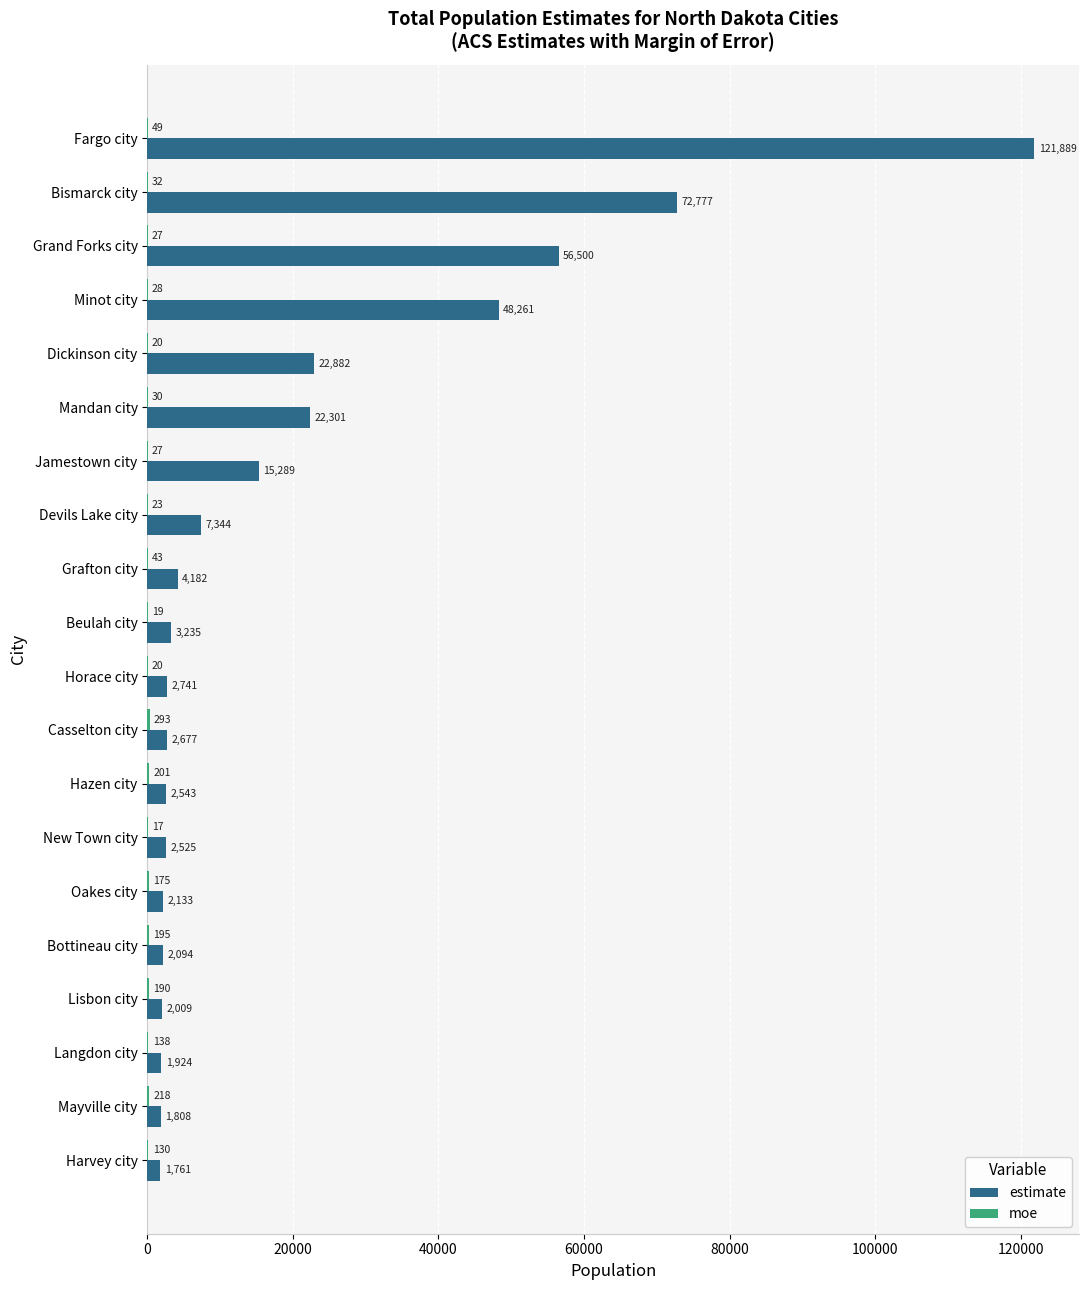

Which series changed the most between Grand Forks city and Beulah city?

estimate